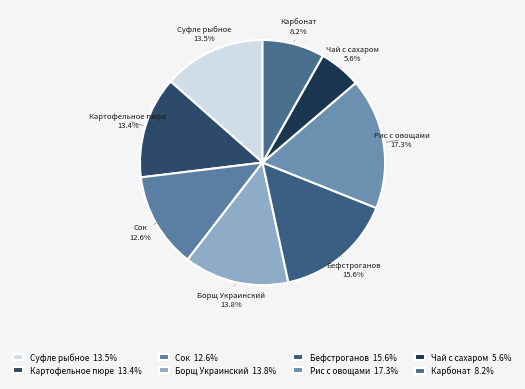

Does Суфле рыбное represent more than half of the total?

No